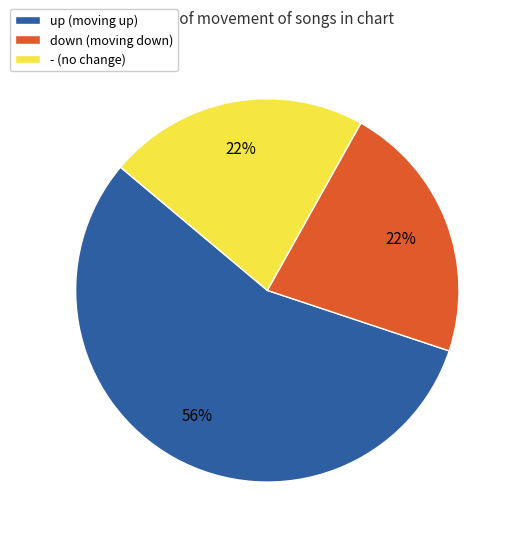

To the nearest percent, what is the difference between the up and down slice percentages?

34%